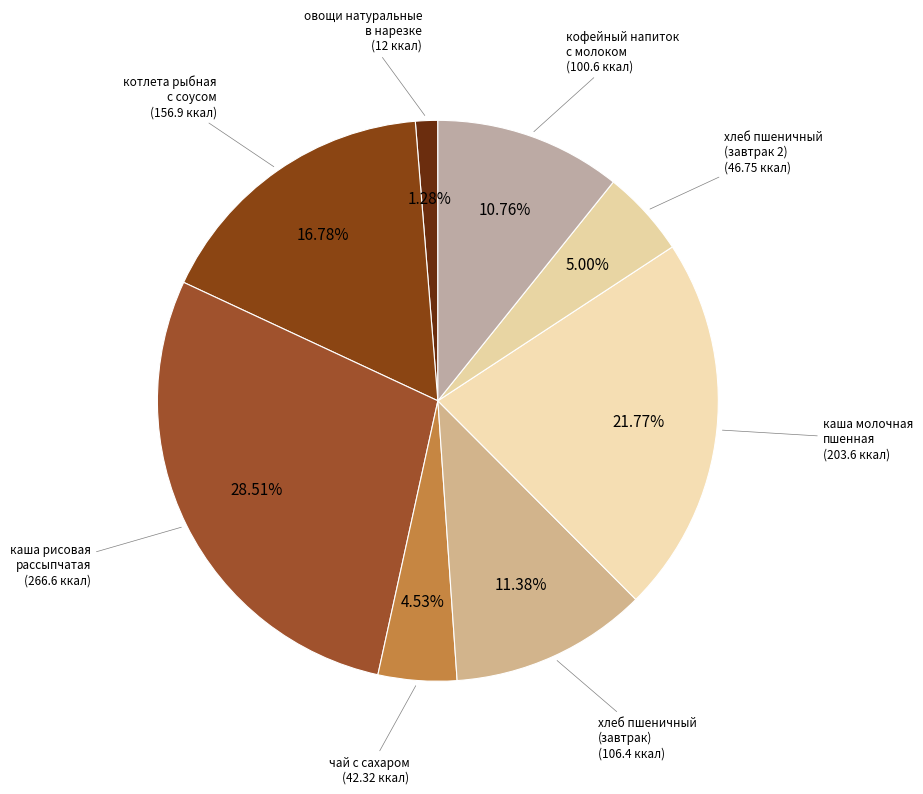

What is the largest slice in the pie chart?

каша рисовая рассыпчатая